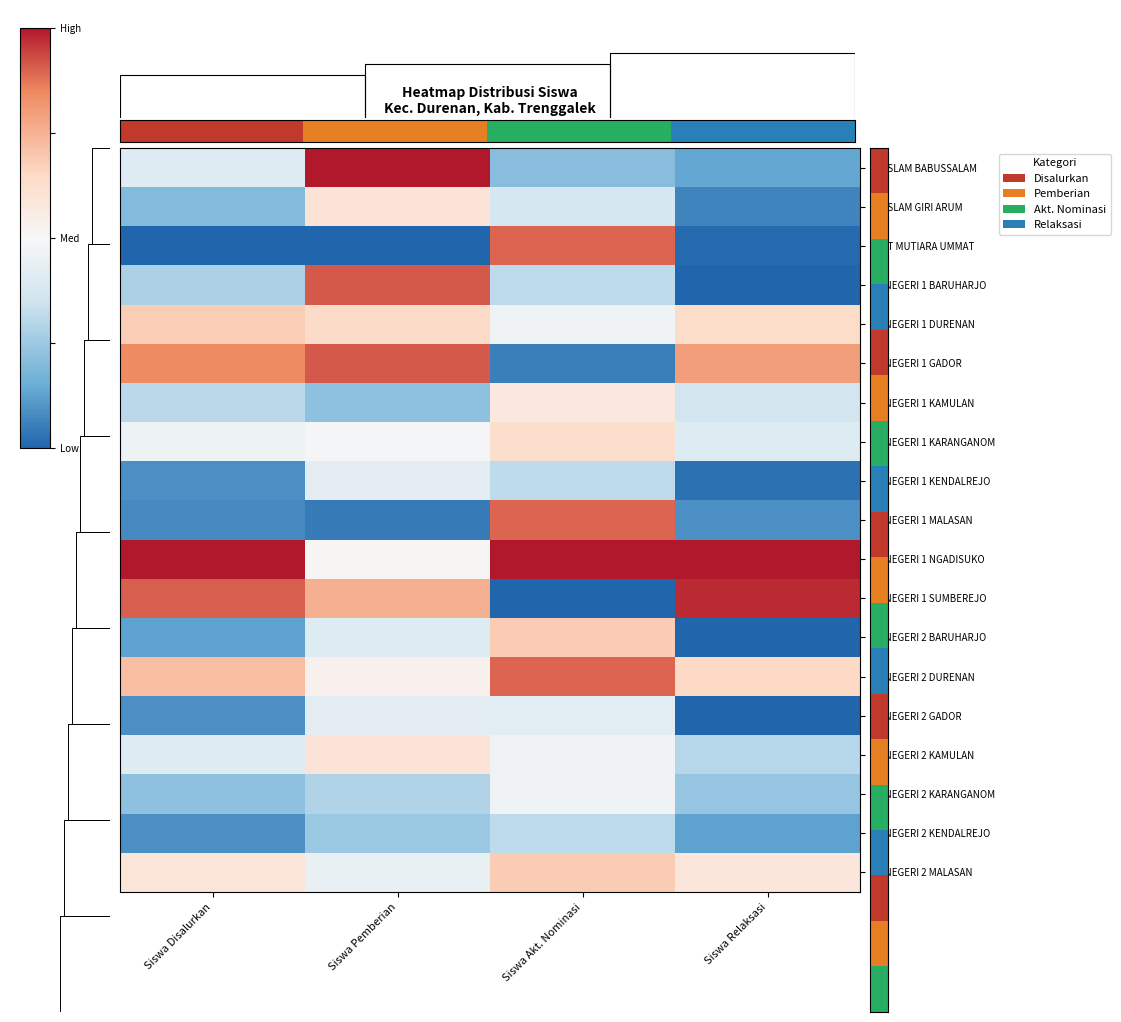

Between Siswa Akt. Nominasi and Siswa Disalurkan, which is larger?

Siswa Akt. Nominasi